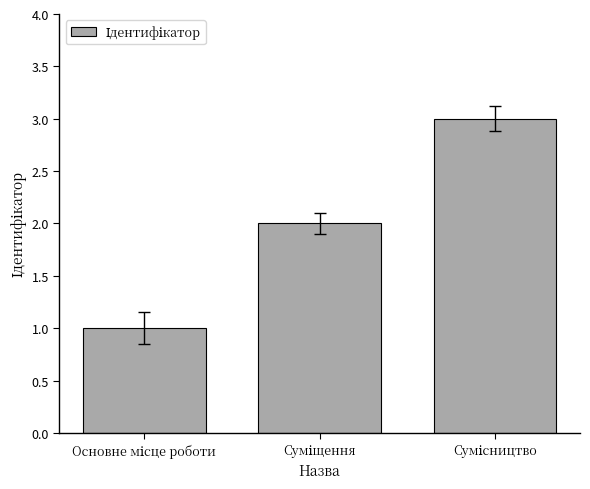

What is the maximum value shown in the chart?

3